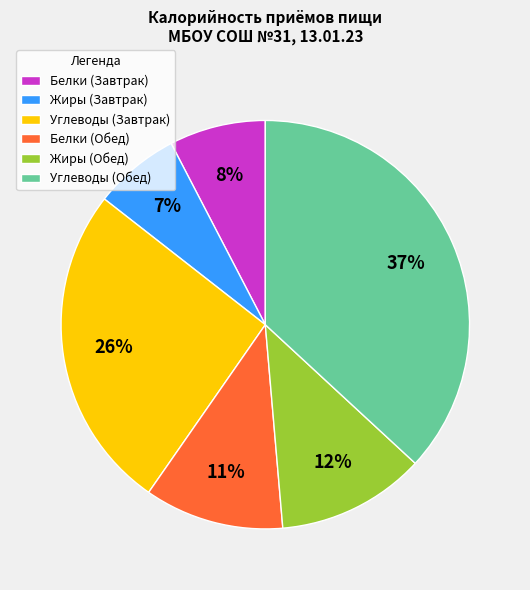

To the nearest percent, what percentage of the pie is Белки (Обед)?

11%